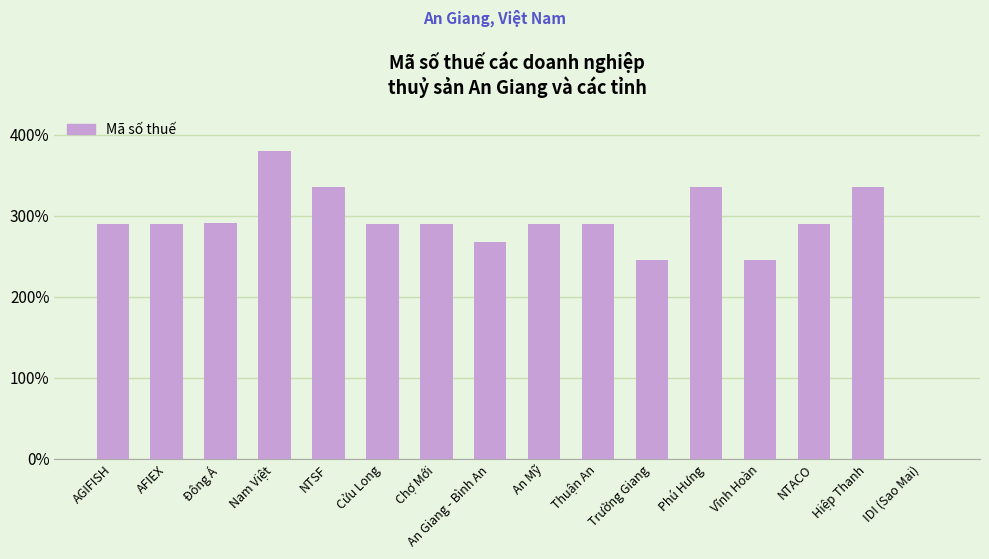

Is it true that the value at Chợ Mới is 194.2?

False